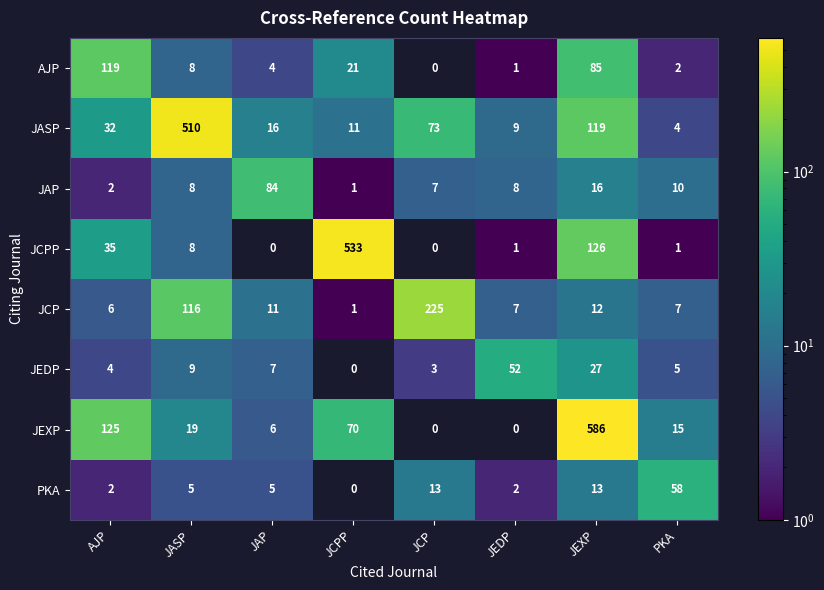

How many data points does each series have?

8